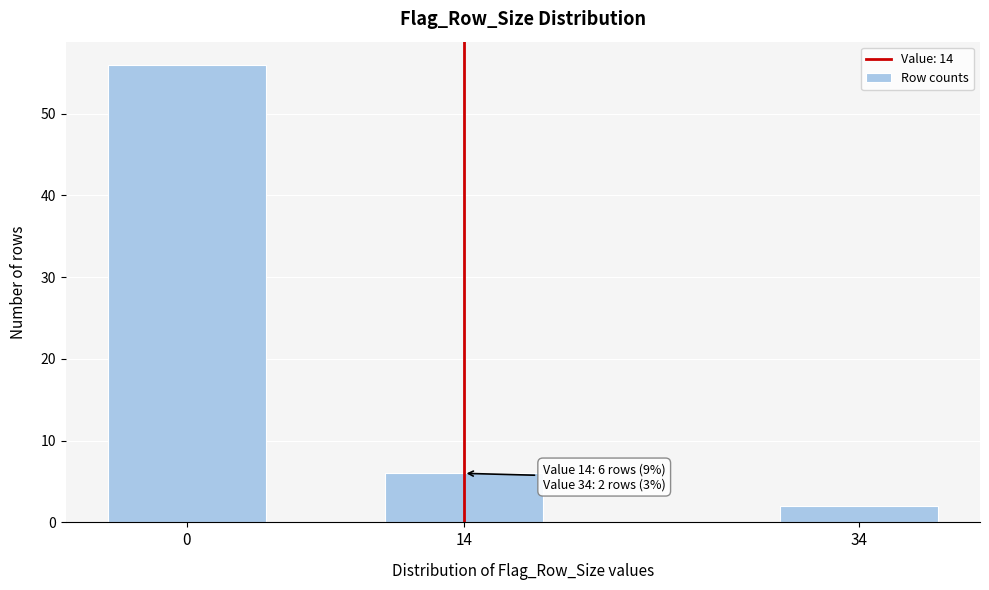

Reading left to right, extract all data points from this chart.

56	6	2